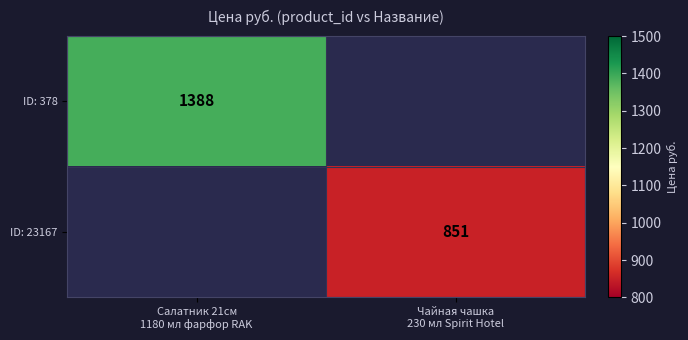

What value does the ID: 23167 series have at Чайная чашка 230 мл Spirit Hotel?

851.0